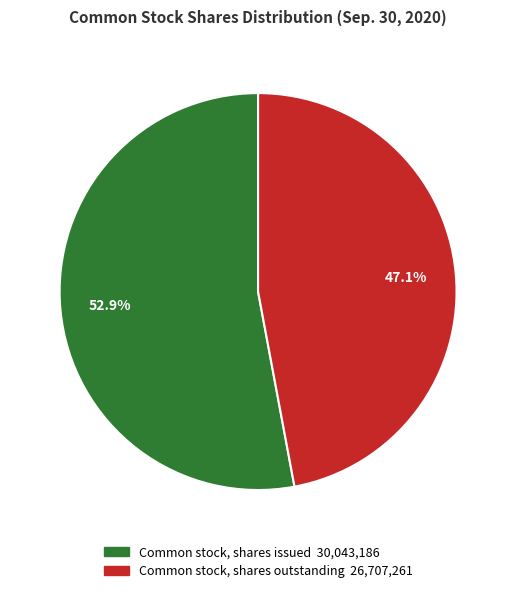

To the nearest percent, what is the combined percentage of Common stock, shares outstanding and Common stock, shares issued?

100%